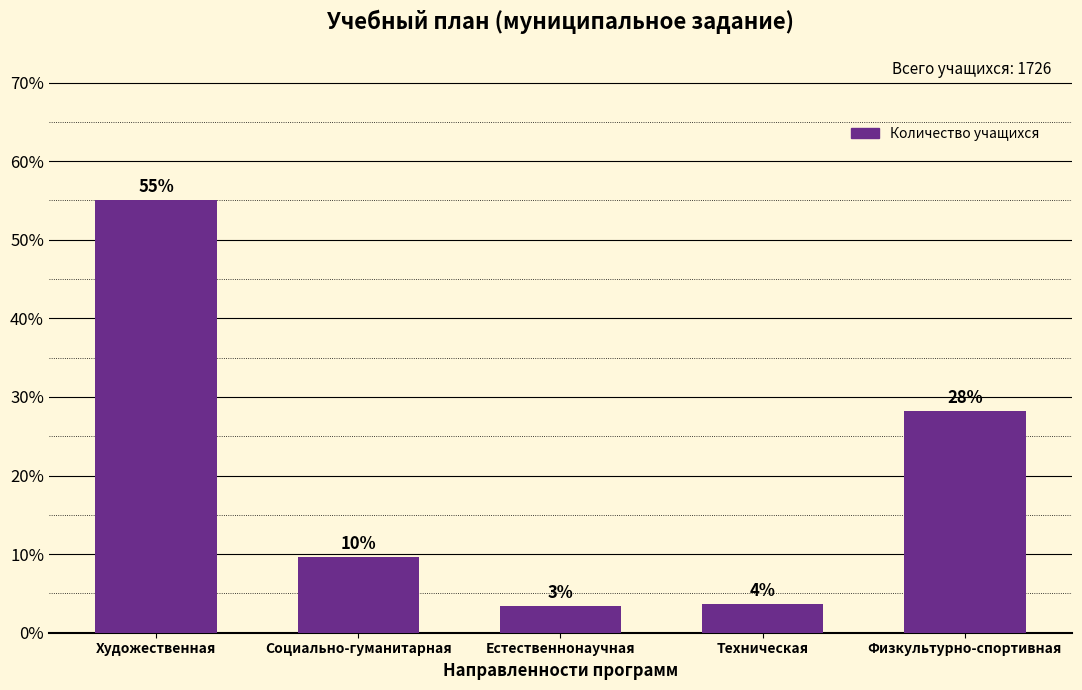

Rank the categories by value from lowest to highest.

Естественнонаучная, Техническая, Социально-гуманитарная, Физкультурно-спортивная, Художественная